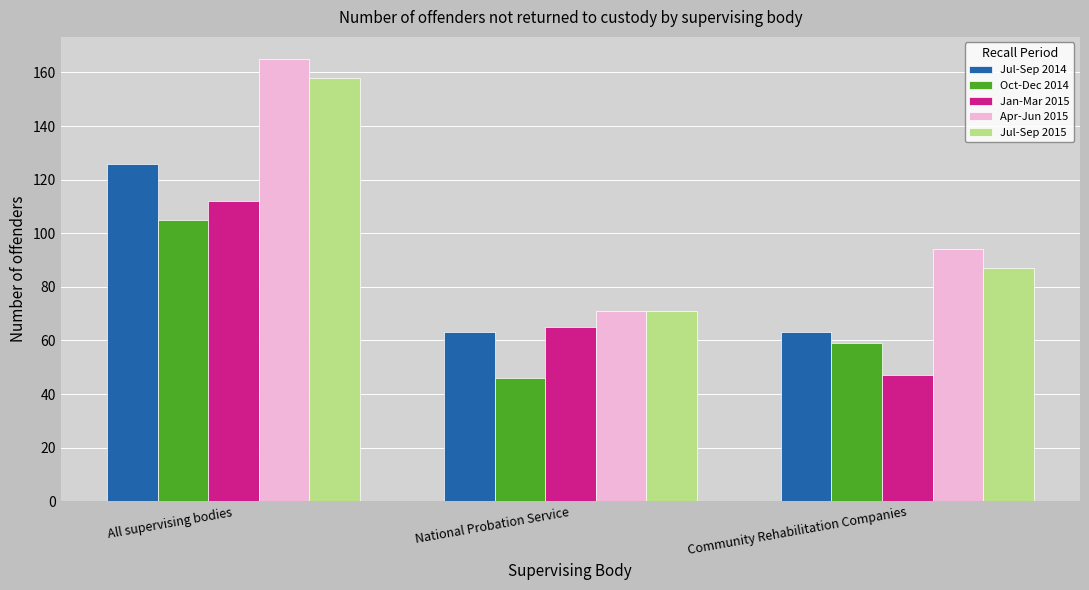

The value of Oct-Dec 2014 at Community Rehabilitation Companies is 24. True or false?

False